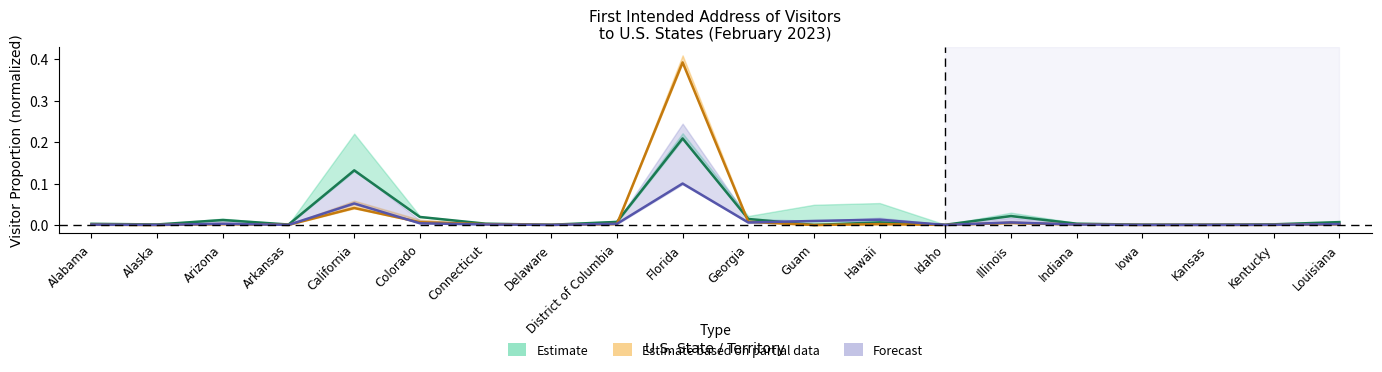

True or false: Western Europe and Total Overseas intersect in this chart.

True